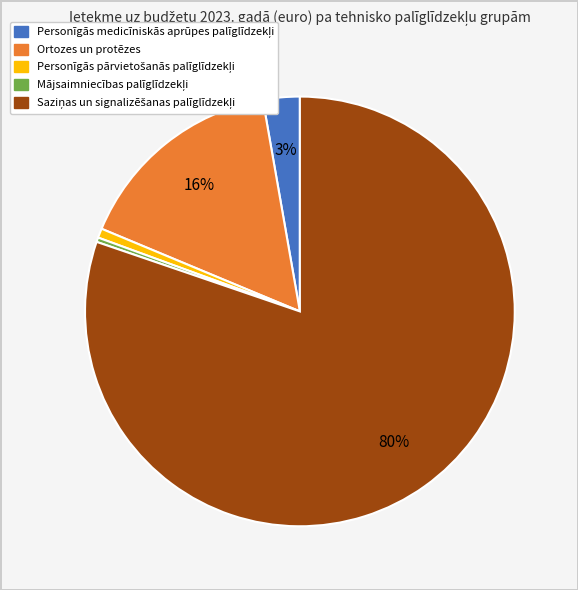

To the nearest percent, what percentage of the pie is Ortozes un protēzes?

16%